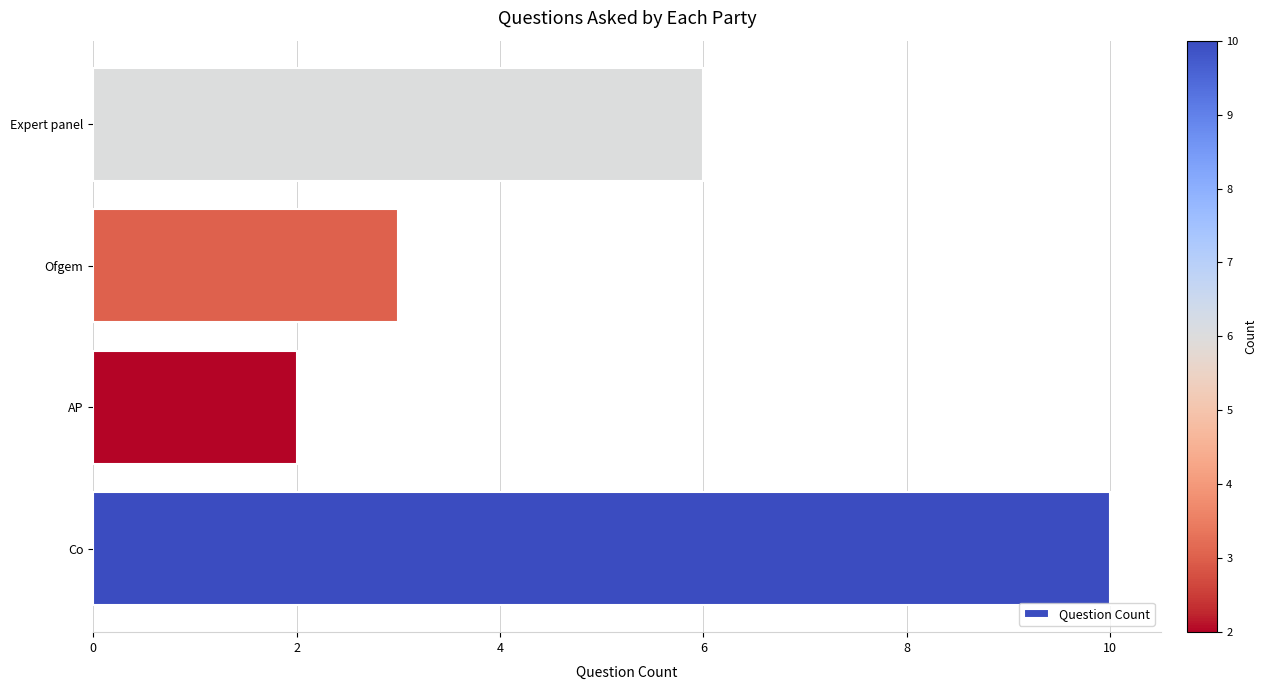

What is the ratio of the value at Ofgem to the value at Co?

0.3